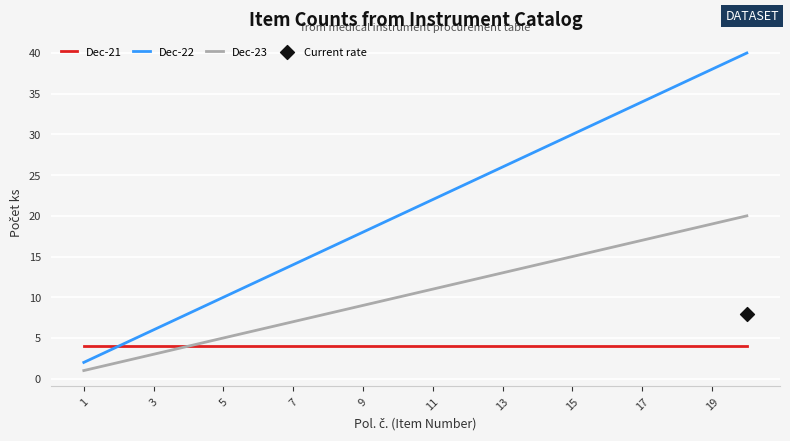

True or false: Dec-23 and Dec-22 cross at least once.

False